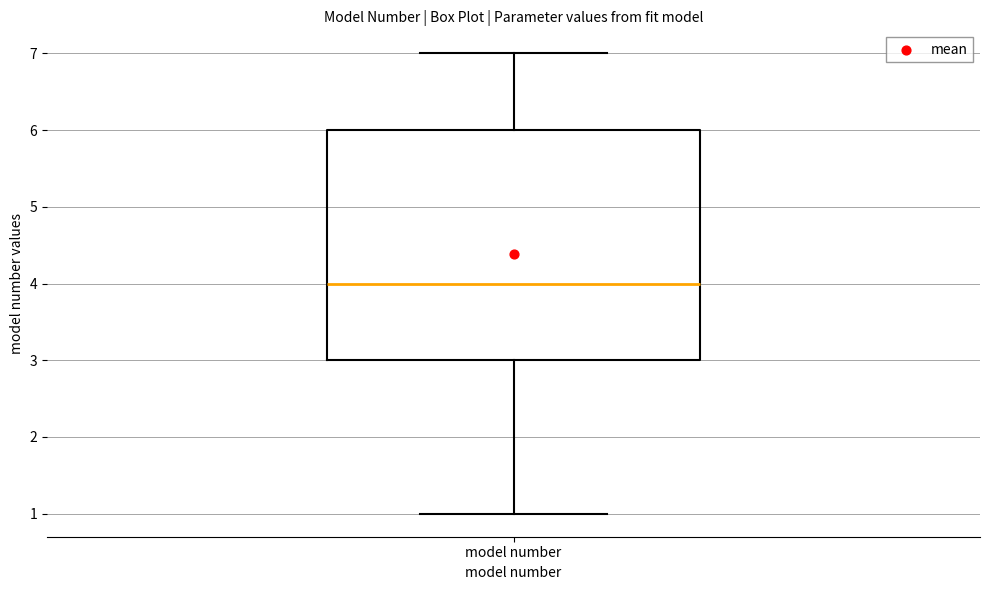

Transcribe this box plot: give where the median line is, the range the box spans, and where the two whiskers end, as read against the y-axis. The values are not printed on the chart, so give them approximately, as read against the axis.

median 4, box 3 to 6, whiskers 1 to 7